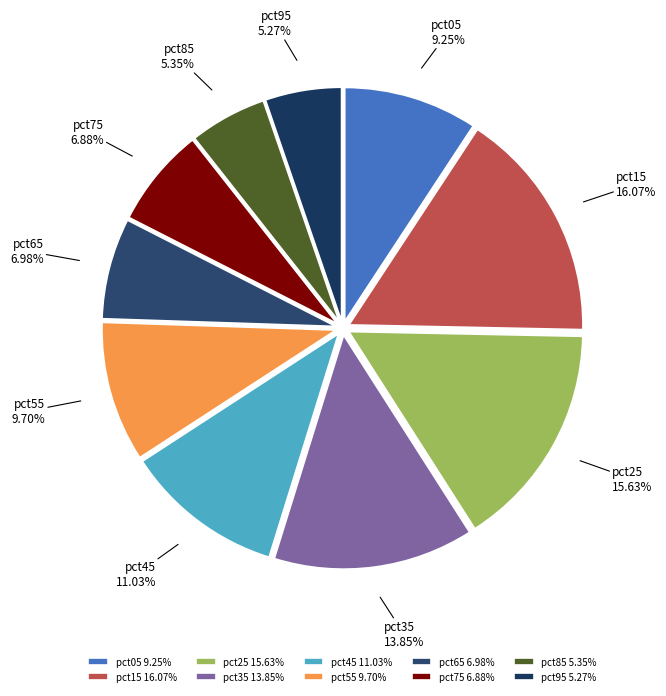

What percentage is the pct95 slice, to the nearest percent?

5%